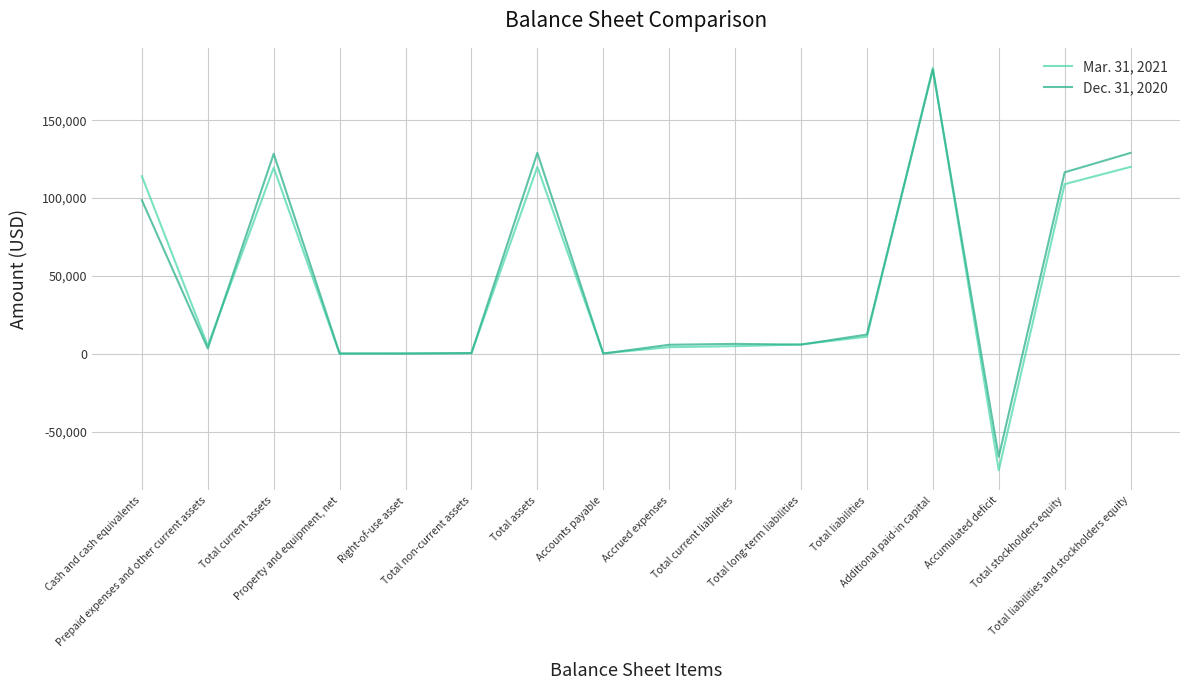

What is the greatest value displayed?

183555